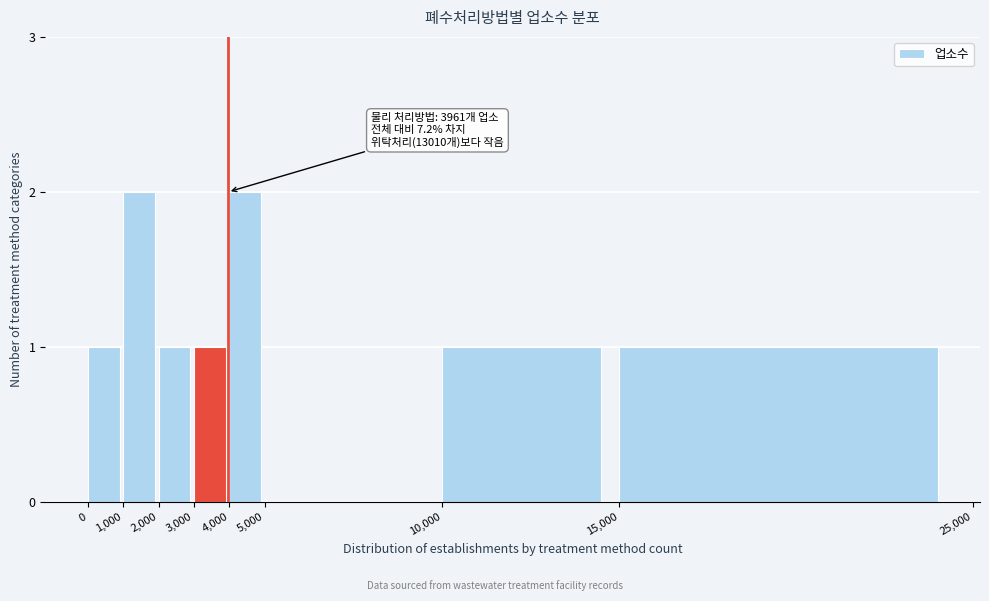

Reading left to right, transcribe all the data shown in this chart.

0=1	1,000=2	2,000=1	3,000=1	4,000=2	5,000=0	10,000=1	15,000=1